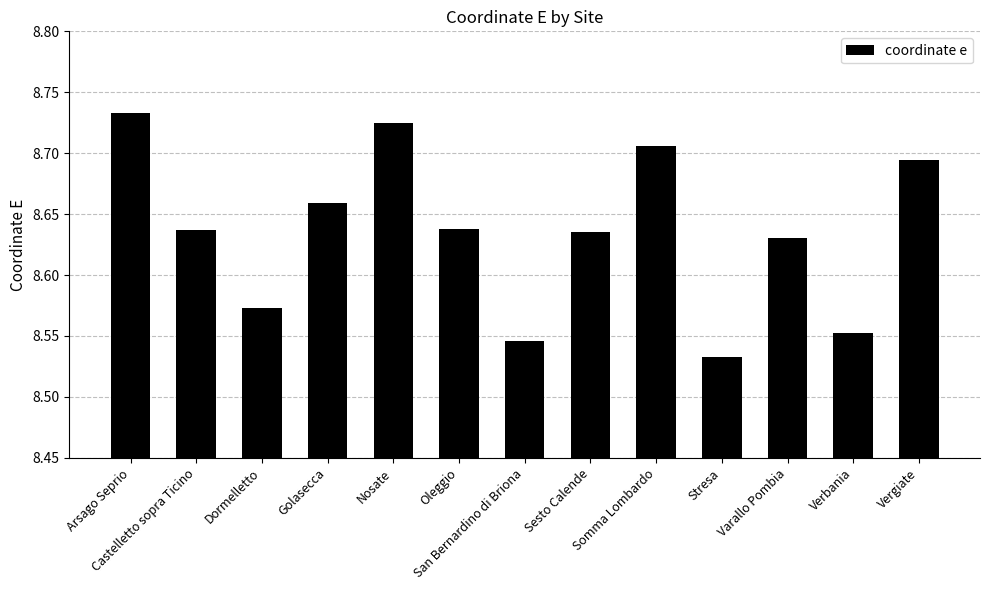

What is the difference between the maximum and minimum values?

0.2